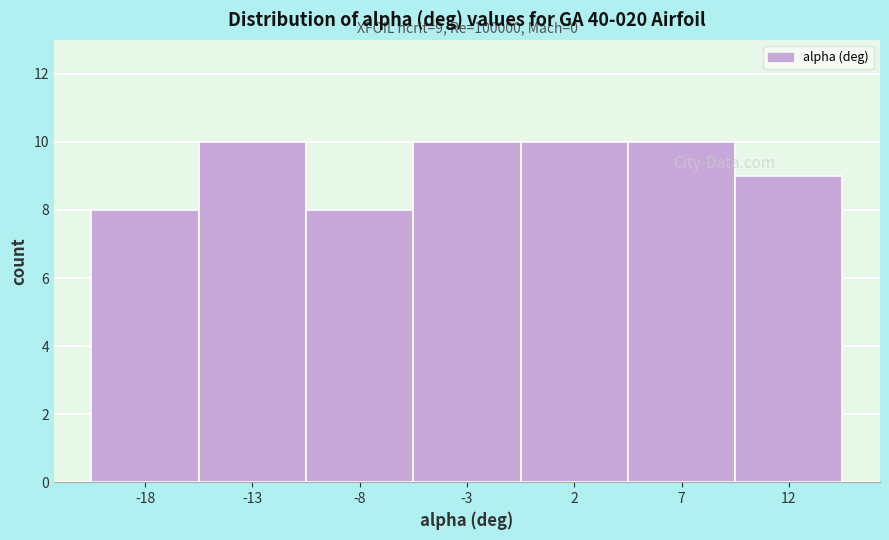

Reading right to left, list all the values displayed in this chart.

12=9	7=10	2=10	-3=10	-8=8	-13=10	-18=8